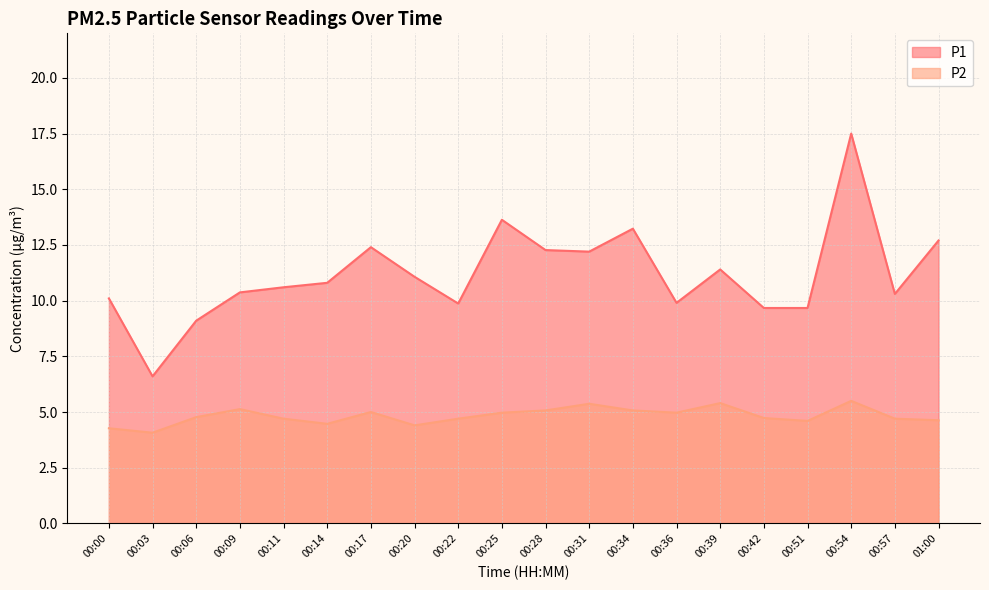

At 00:34, list the series in order from smallest to largest.

P2, P1